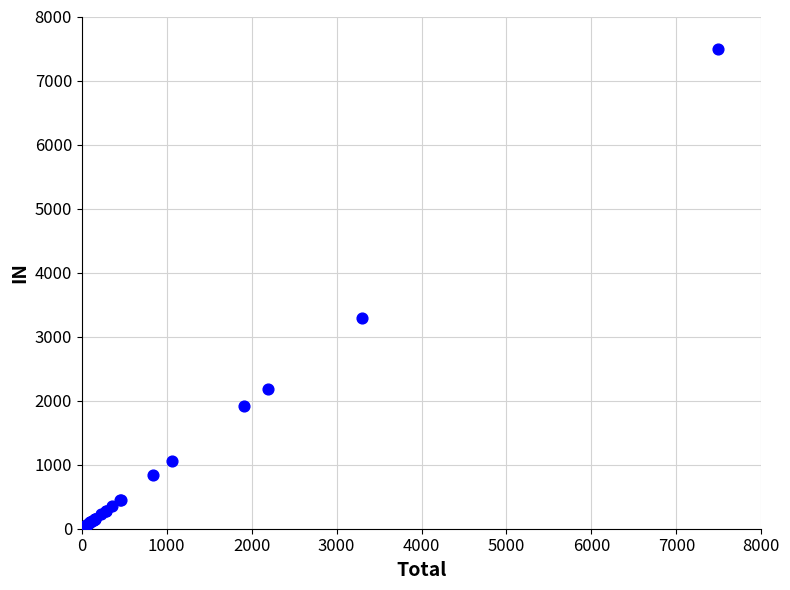

What Y value in the scatter plot is closest to 3747?

3297.1